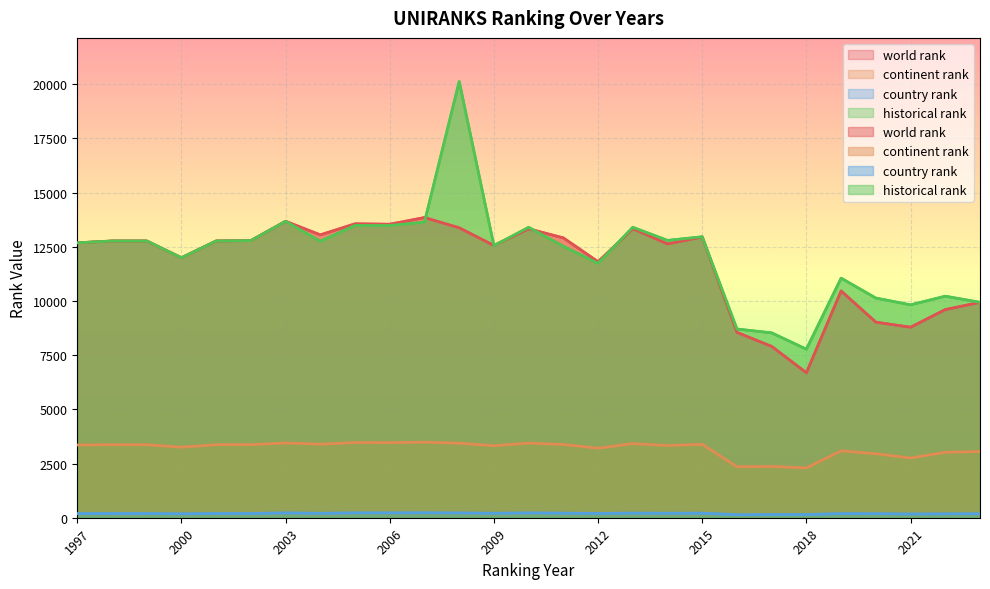

How many interior local peaks does the world rank series have?

7